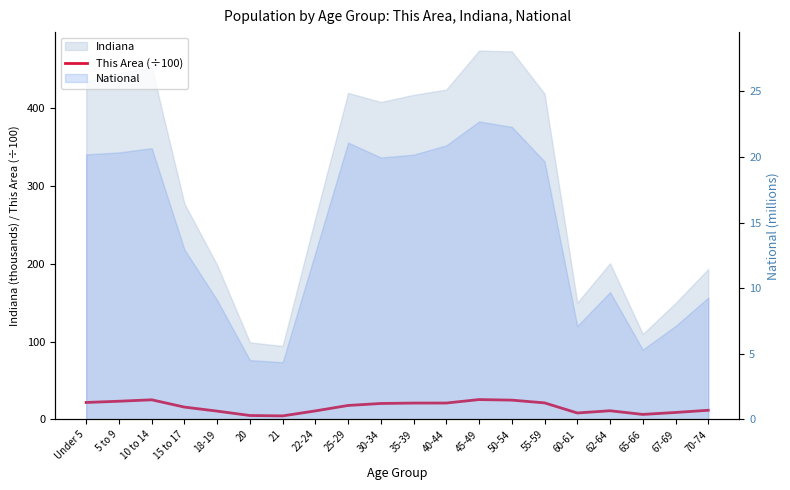

What is the difference between the second highest and second lowest values?

20.2